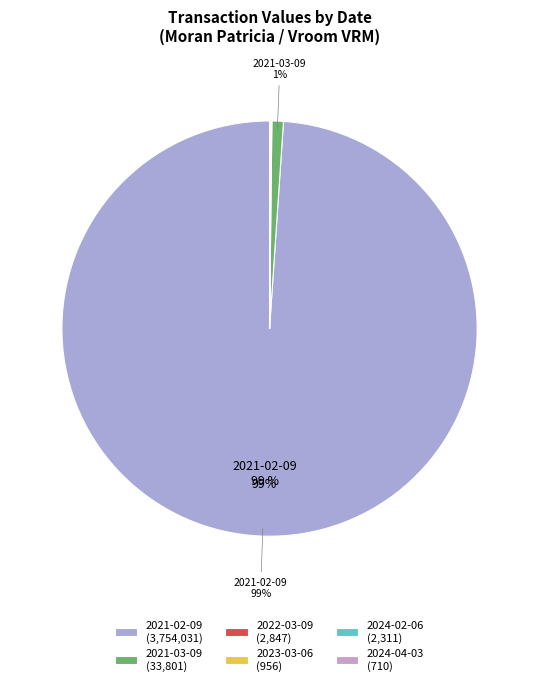

Which category has the biggest portion of the pie?

2021-02-09